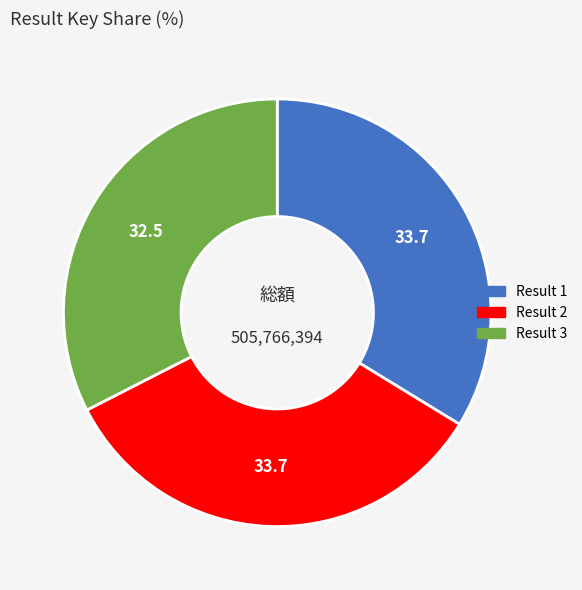

Does any single category account for the majority?

No